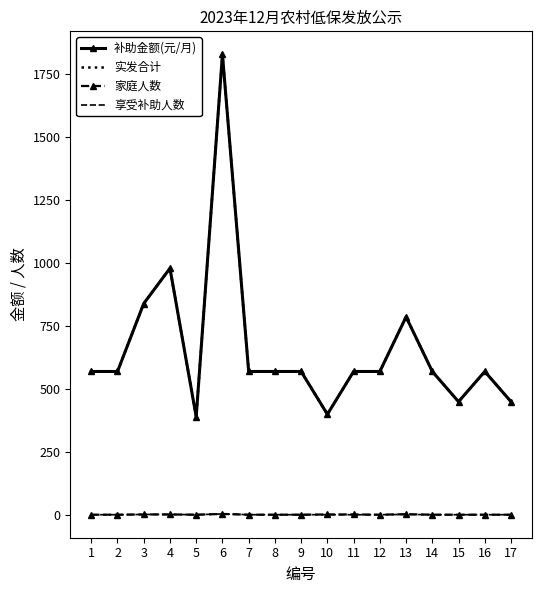

True or false: 享受补助人数 and 实发合计 intersect in this chart.

False